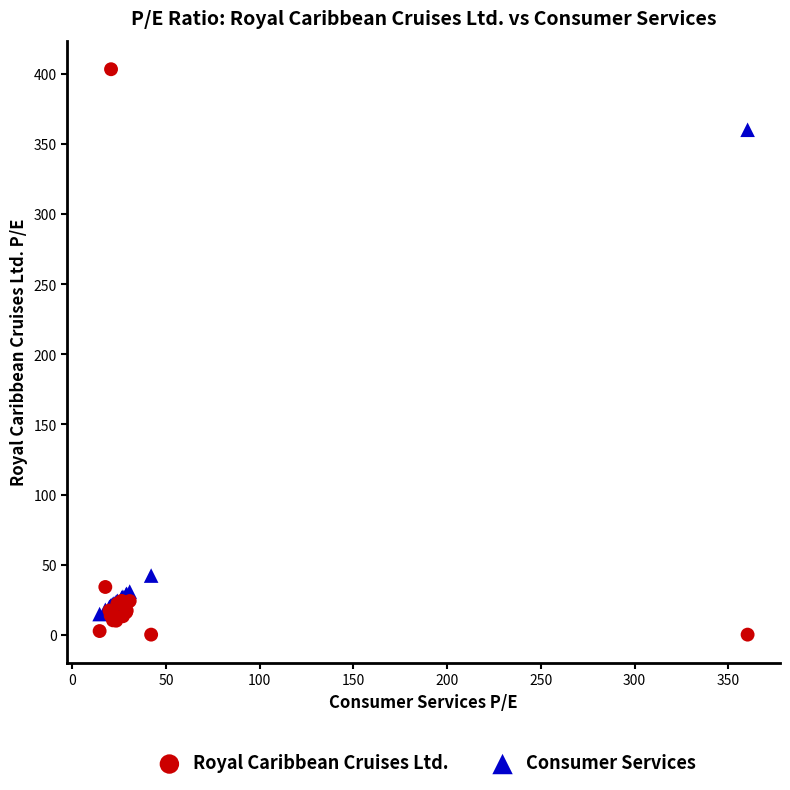

In the Consumer Services series, what Y value is closest to 187?

42.1